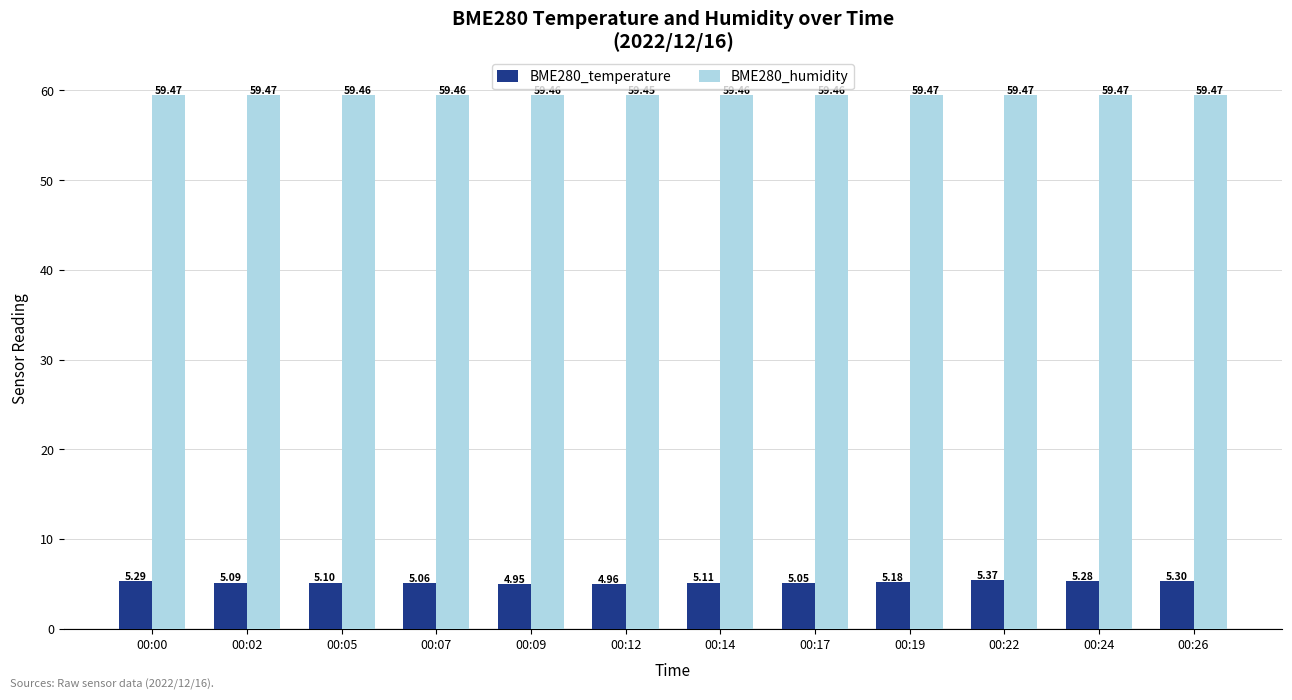

At how many categories does at least one series exceed 35?

12